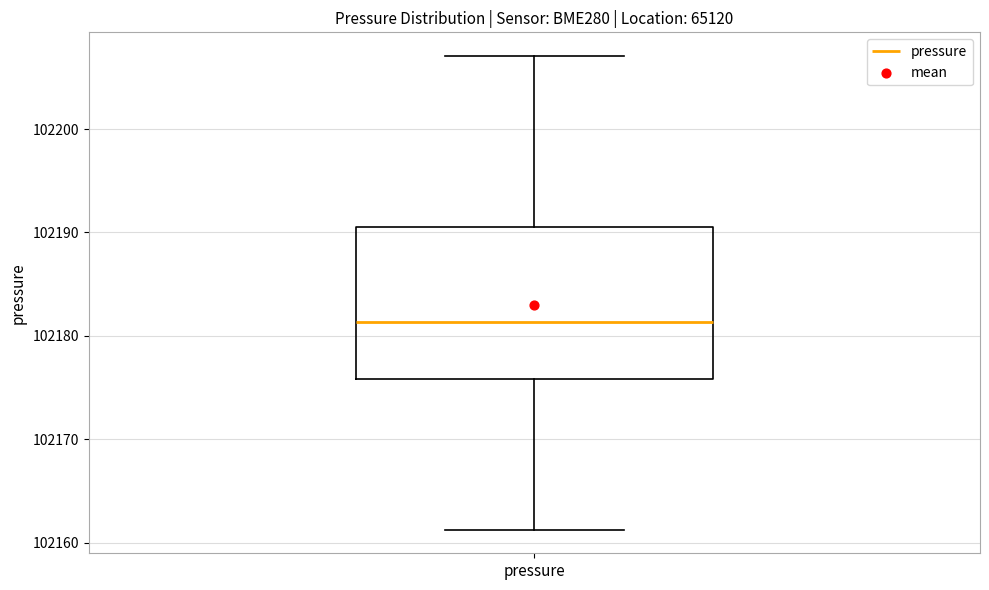

Transcribe this box plot: give where the median line is, the range the box spans, and where the two whiskers end, as read against the y-axis. The values are not printed on the chart, so give them approximately, as read against the axis.

median 102181, box 102176 to 102191, whiskers 102161 to 102207